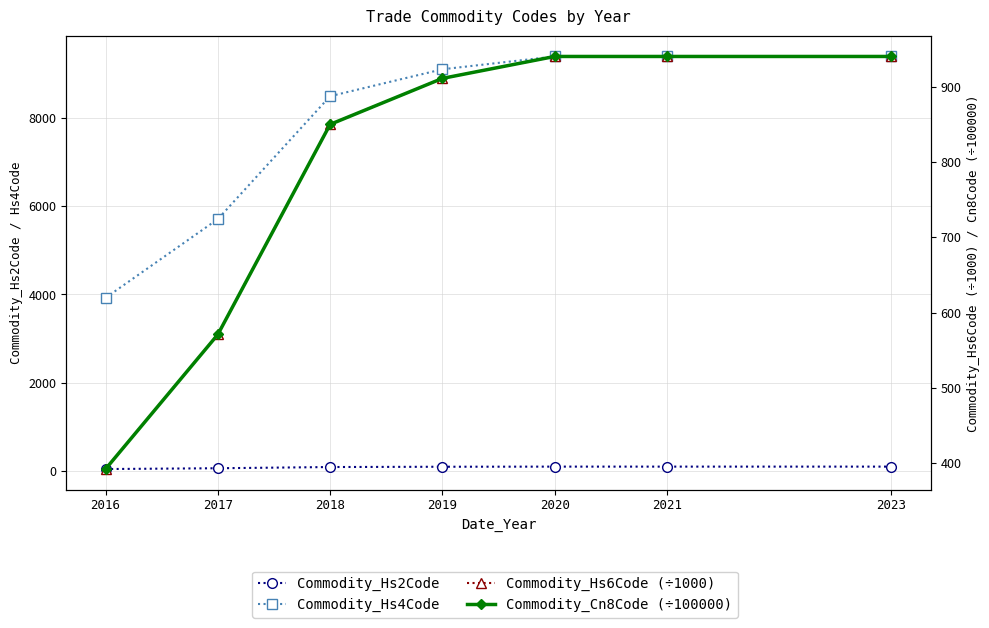

Which has a higher value, 2021 or 2016?

2021